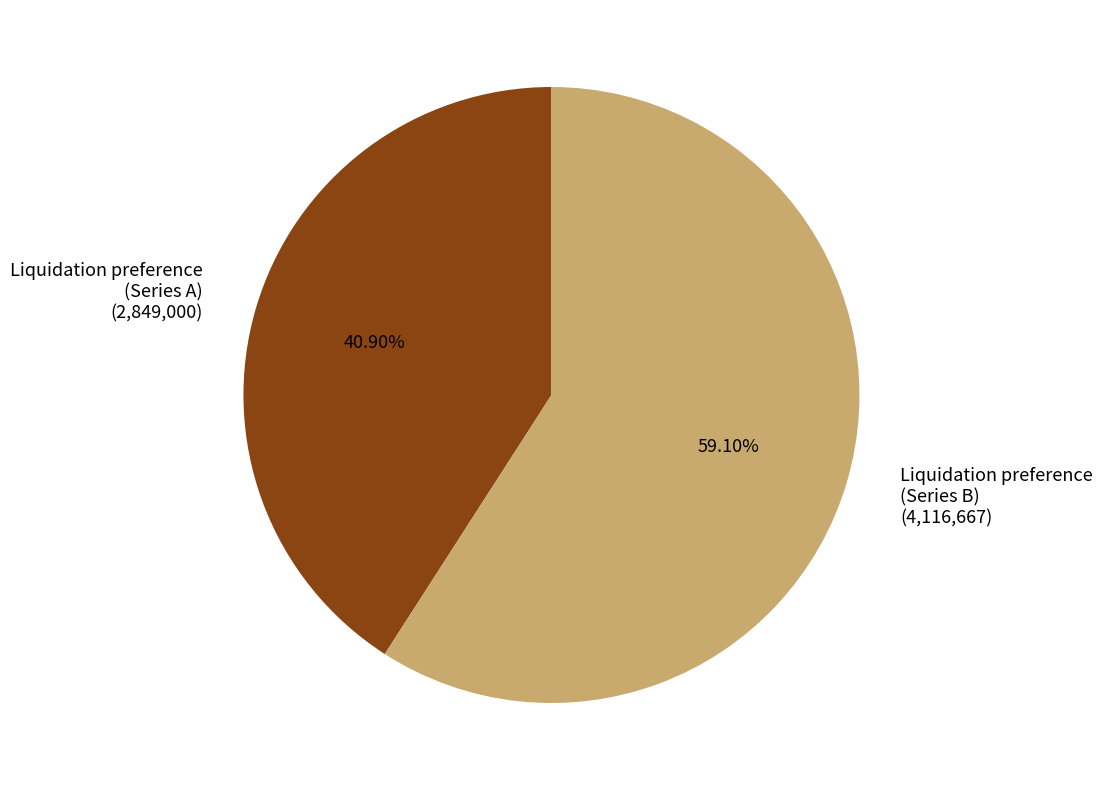

Is there a majority slice in this chart?

Yes